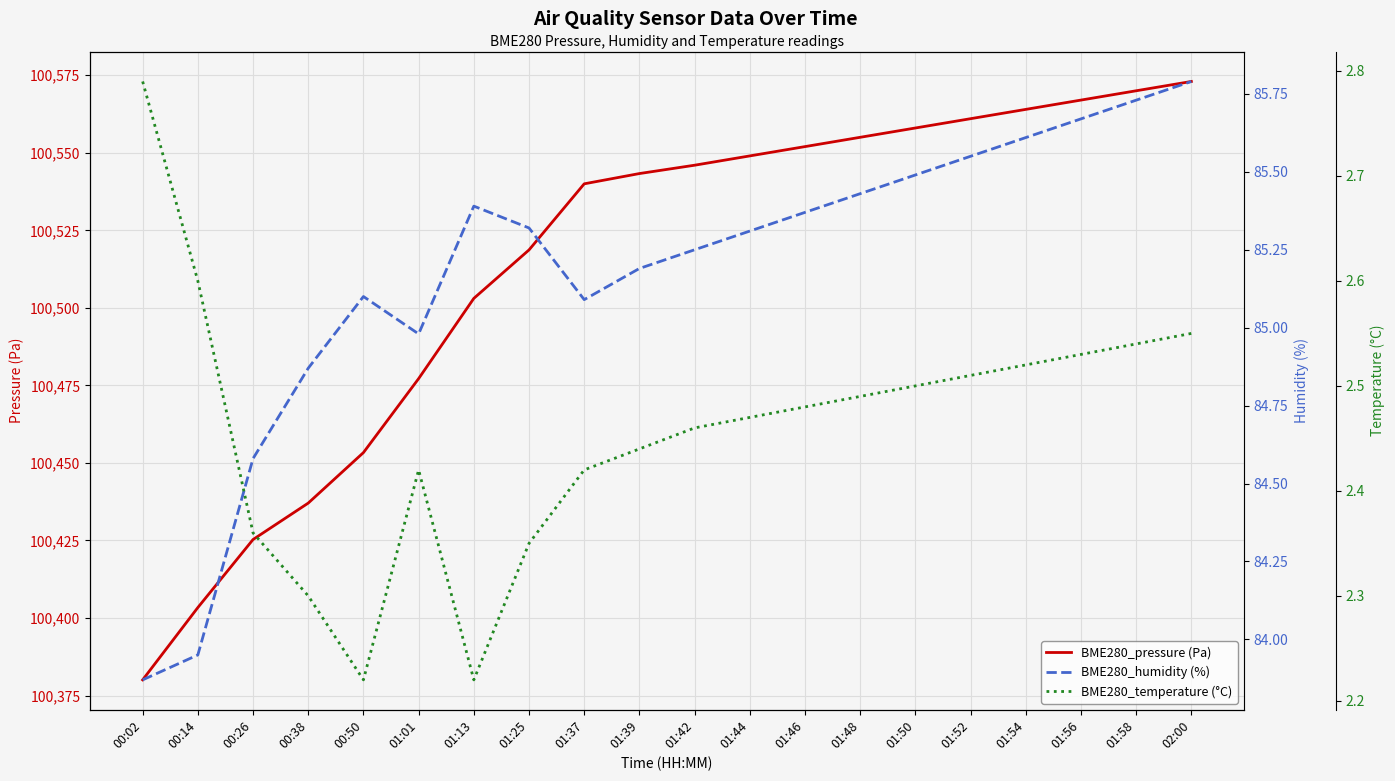

What position from the left is 01:37?

9